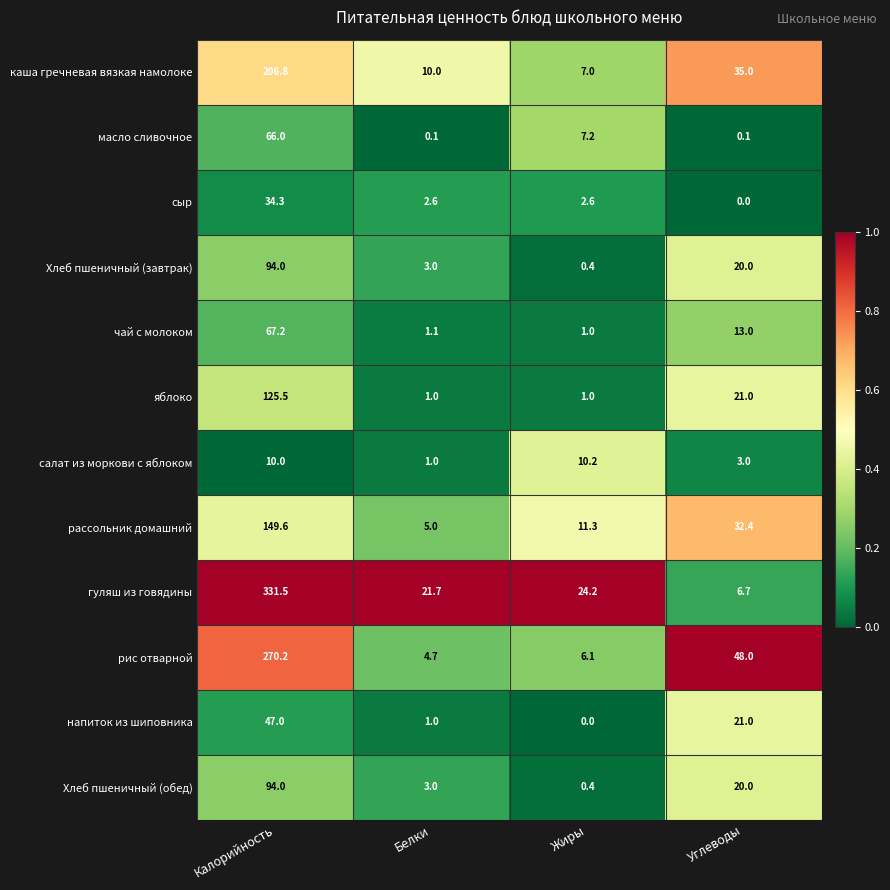

How many data points in Хлеб пшеничный (обед) are less than 20?

2